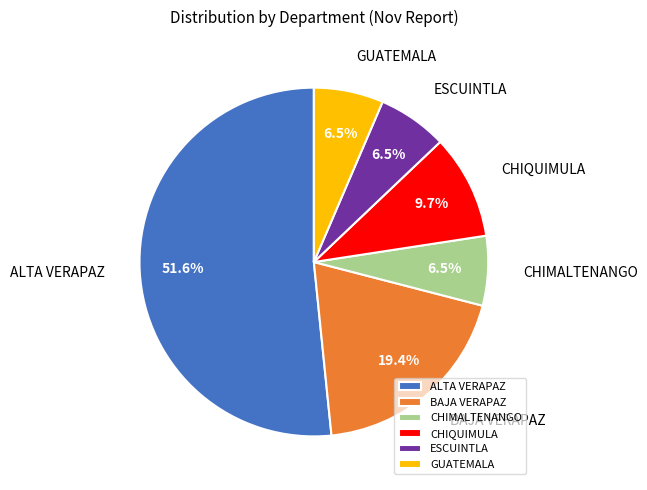

Which slice is the largest?

ALTA VERAPAZ